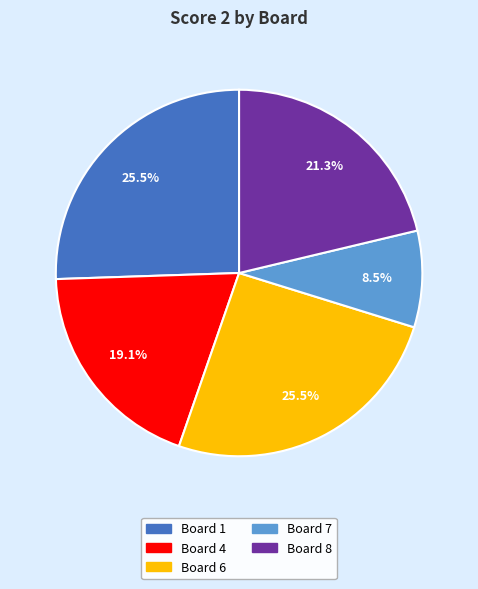

Is there any slice that represents more than half of the pie?

No